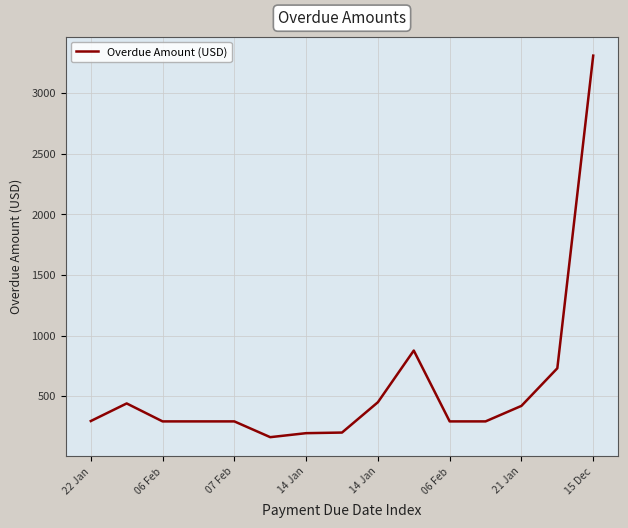

What is the greatest value displayed?

3307